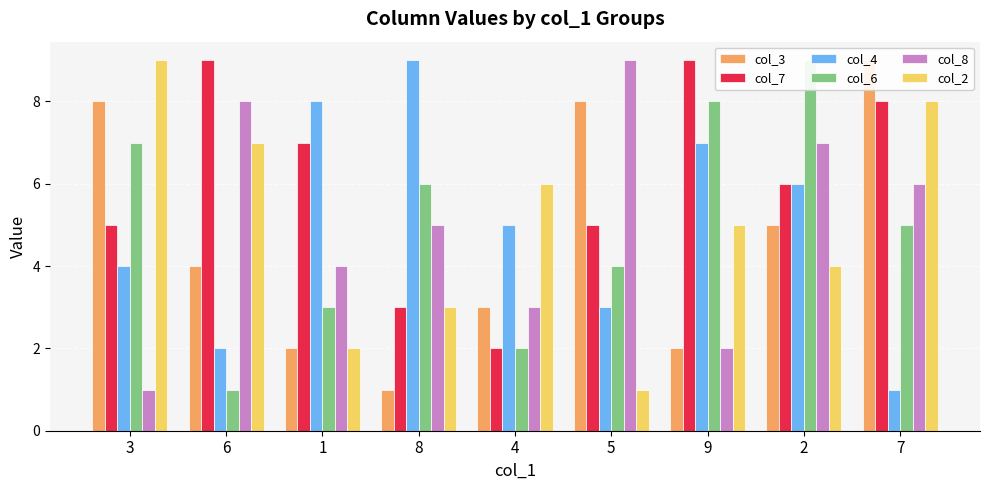

At which category is the sum across all series the highest?

2